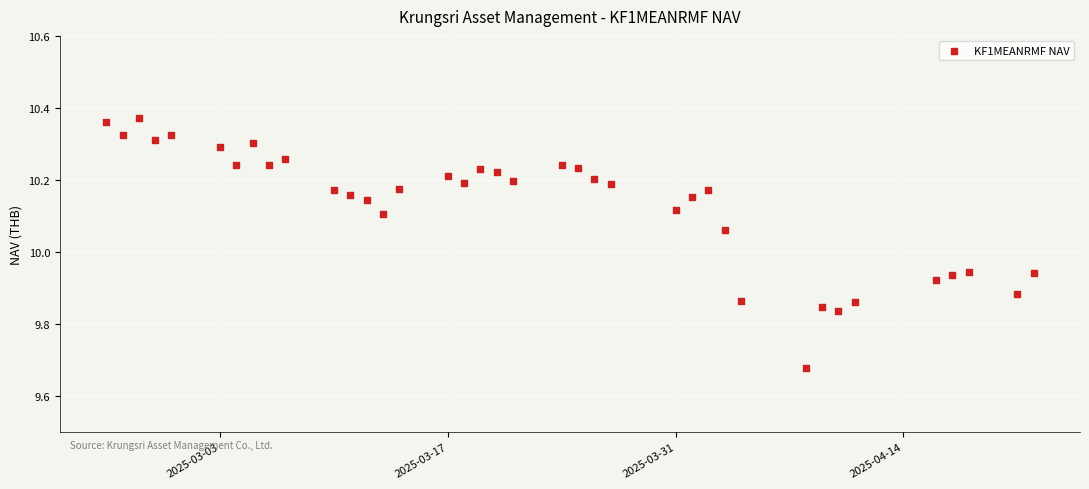

What is the range of X values (max minus min)?

57.0